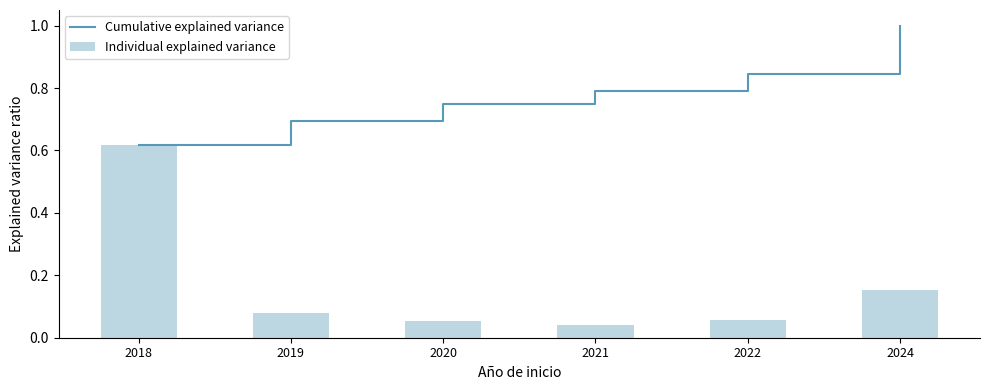

Is the value of Cumulative explained variance at 2018 greater than the value of Individual explained variance at 2018?

No